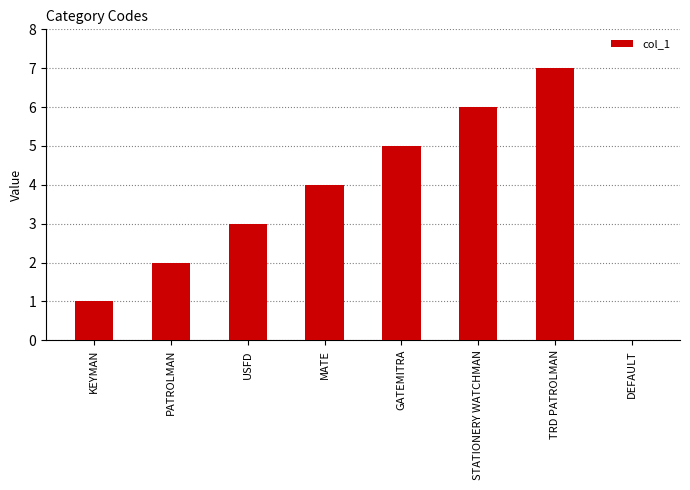

What is the sum of the values at GATEMITRA and USFD?

8